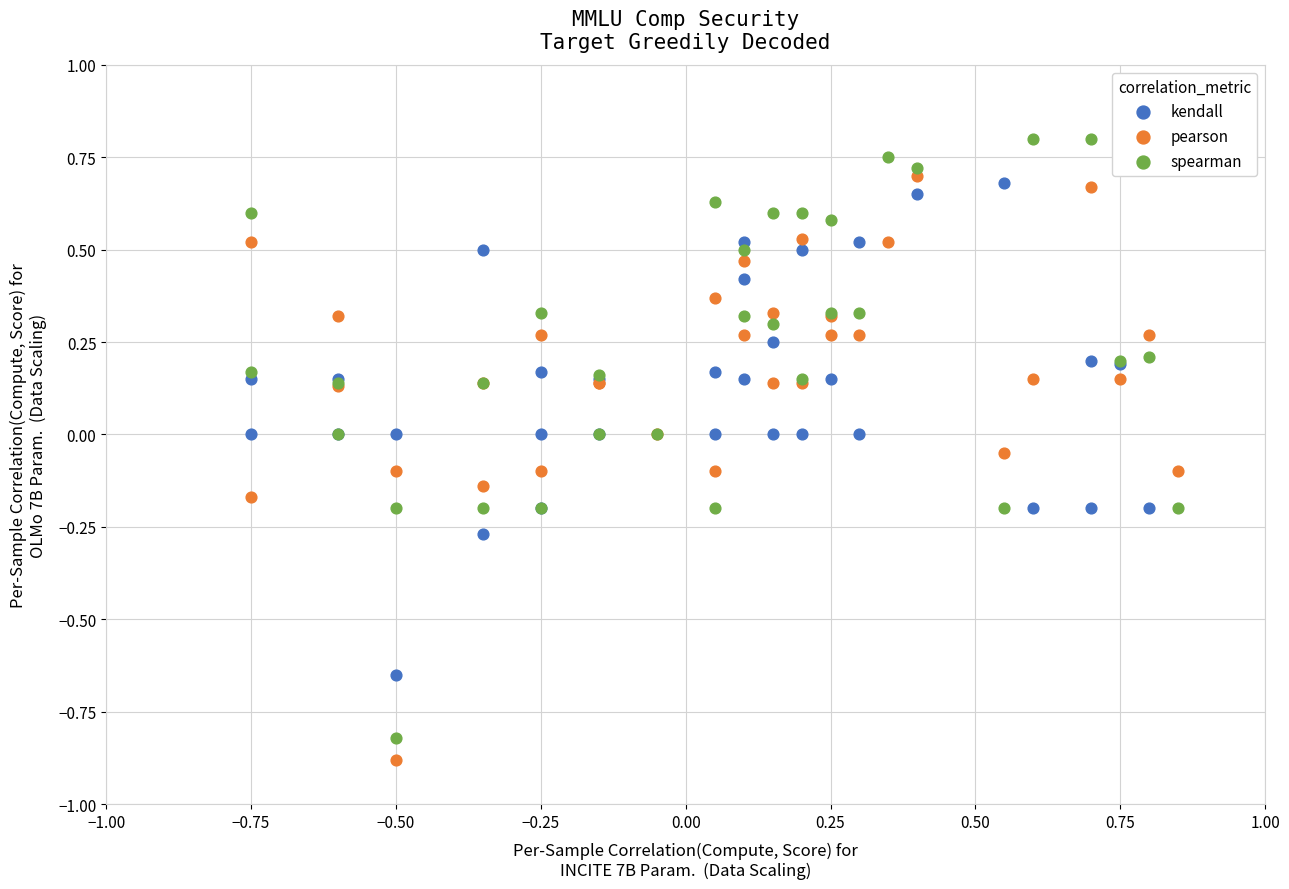

Which series reaches the maximum Y coordinate?

spearman